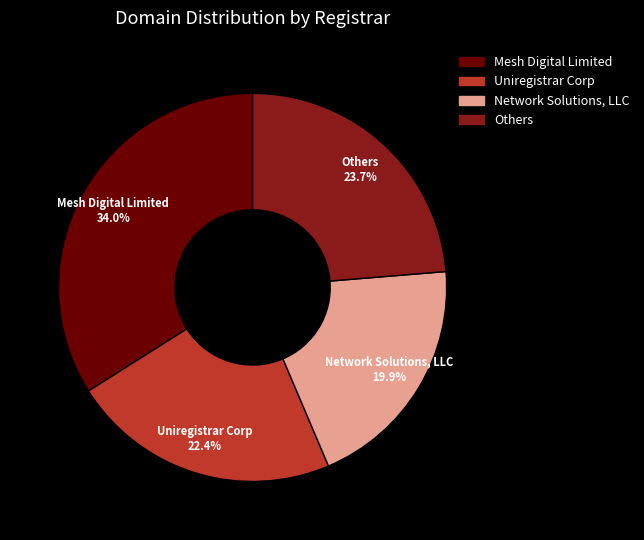

Does any single category account for the majority?

No